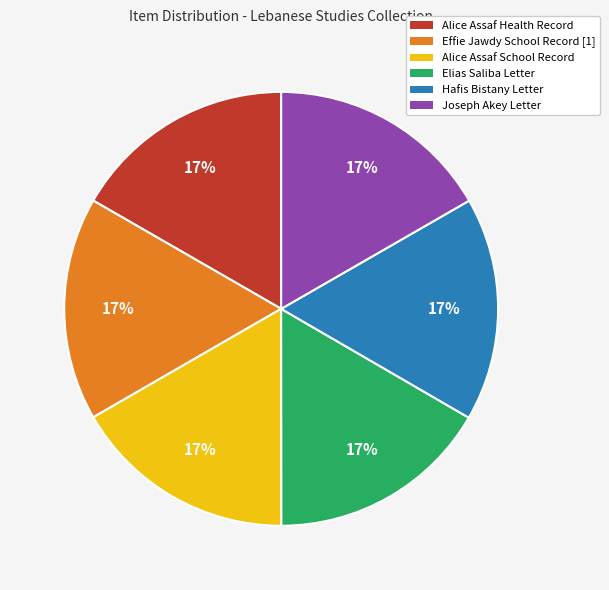

True or false: Alice Assaf School Record accounts for 10% of the total.

False